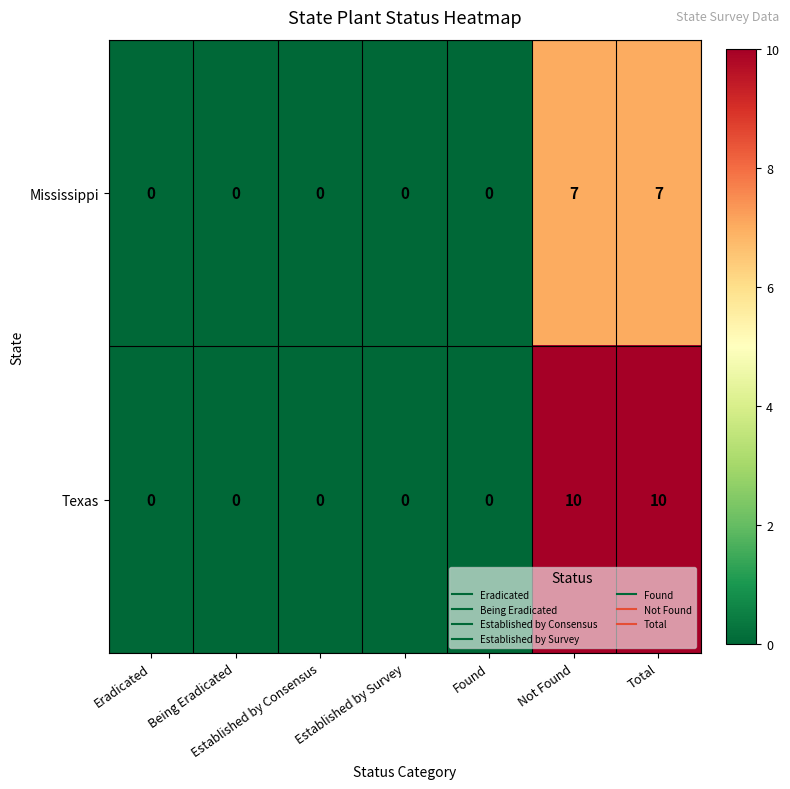

Rank the series at Not Found from highest to lowest value.

Texas, Mississippi